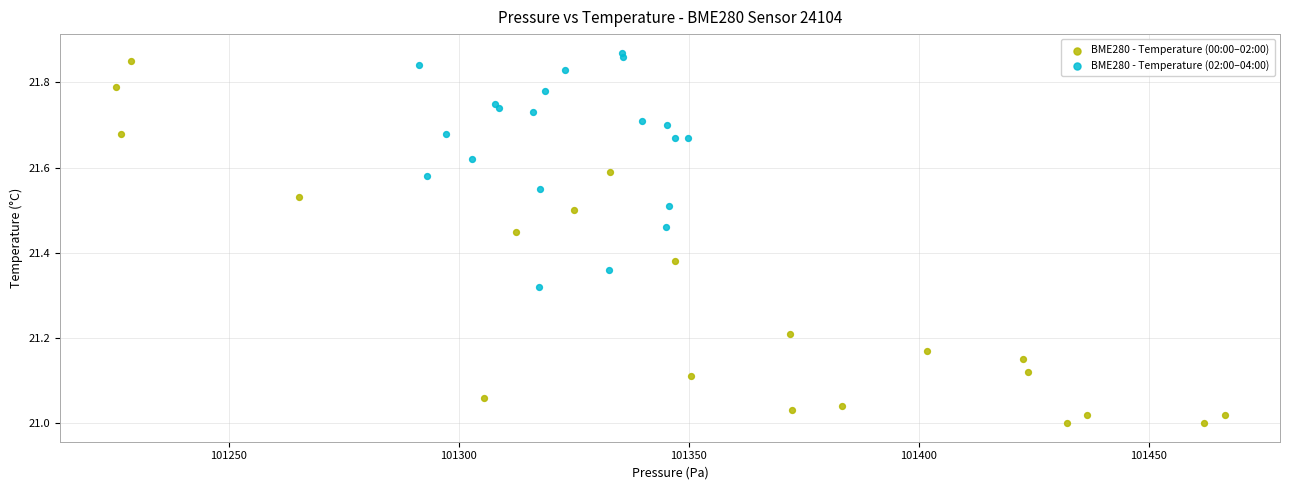

Which series contains the lowest Y value?

BME280 - Temperature (00:00–02:00)